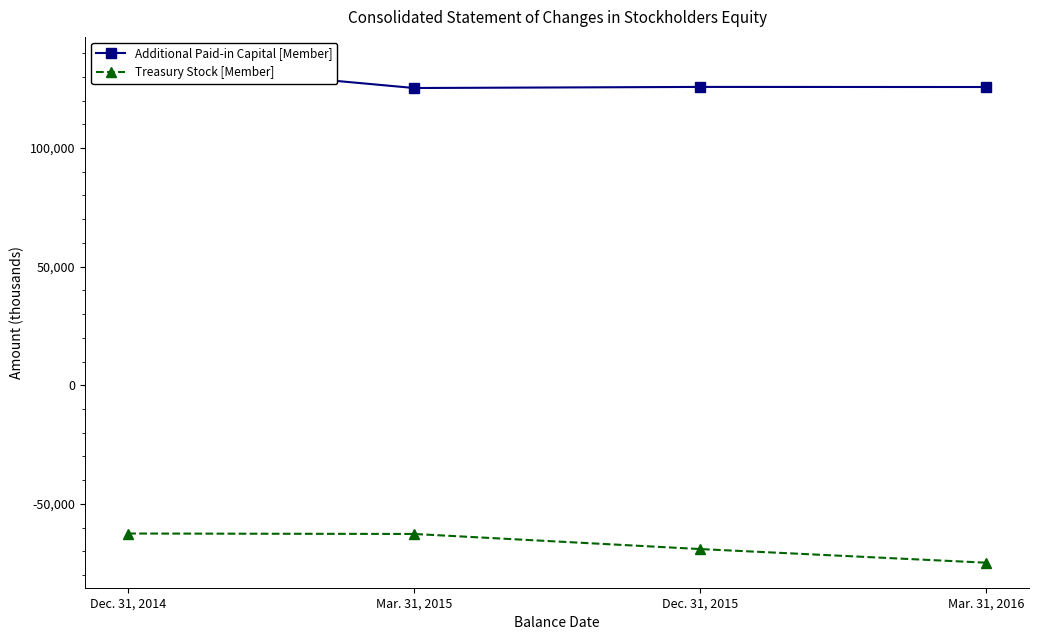

What is the sum of the Additional Paid-in Capital [Member] values at Dec. 31, 2015 and Dec. 31, 2014?

262000